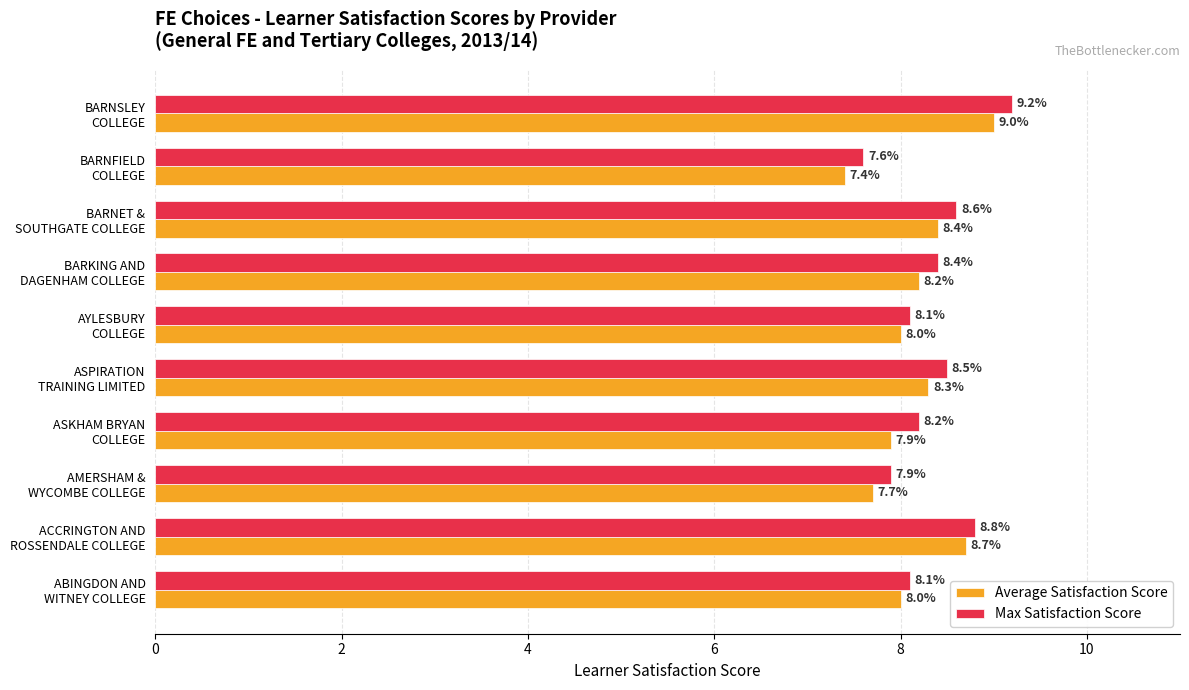

What is the highest value of the Max Satisfaction Score series?

9.2